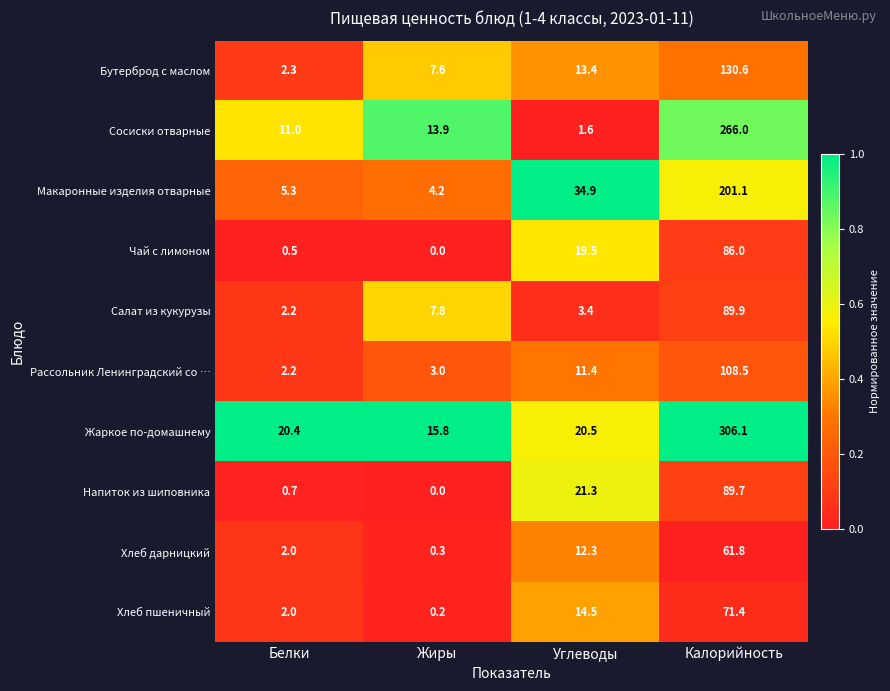

What is the spread (max minus min) of values at Жиры?

15.8